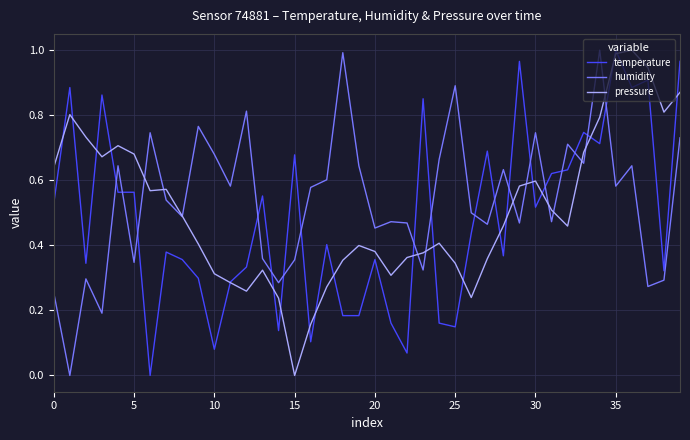

How many intersections are there between temperature and humidity?

18